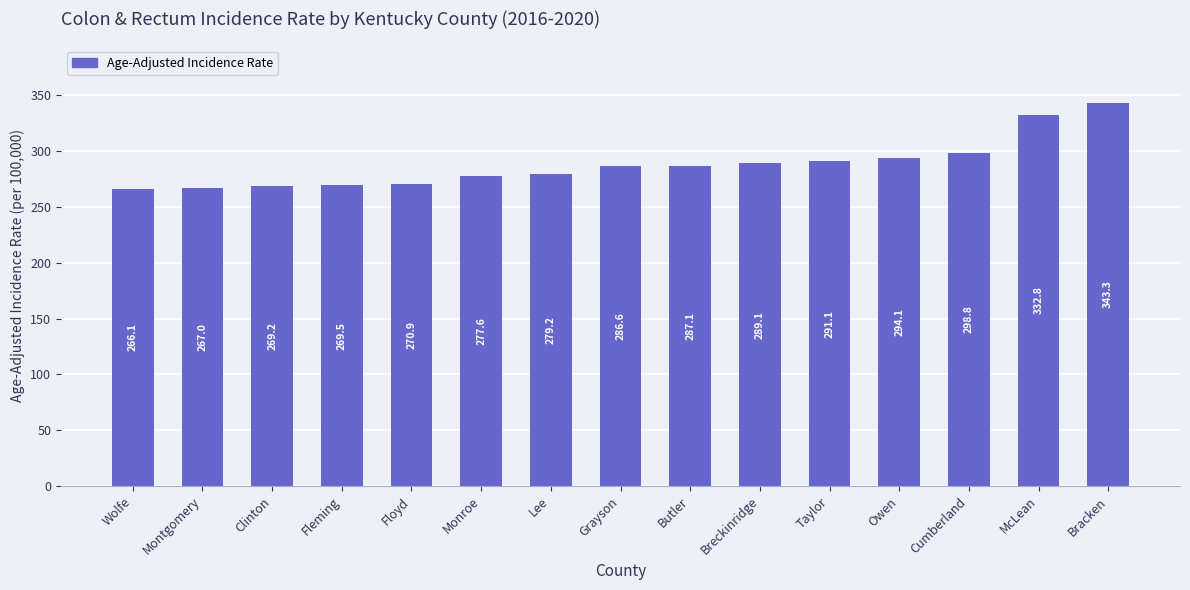

Rank the categories by value from lowest to highest.

Wolfe, Montgomery, Clinton, Fleming, Floyd, Monroe, Lee, Grayson, Butler, Breckinridge, Taylor, Owen, Cumberland, McLean, Bracken